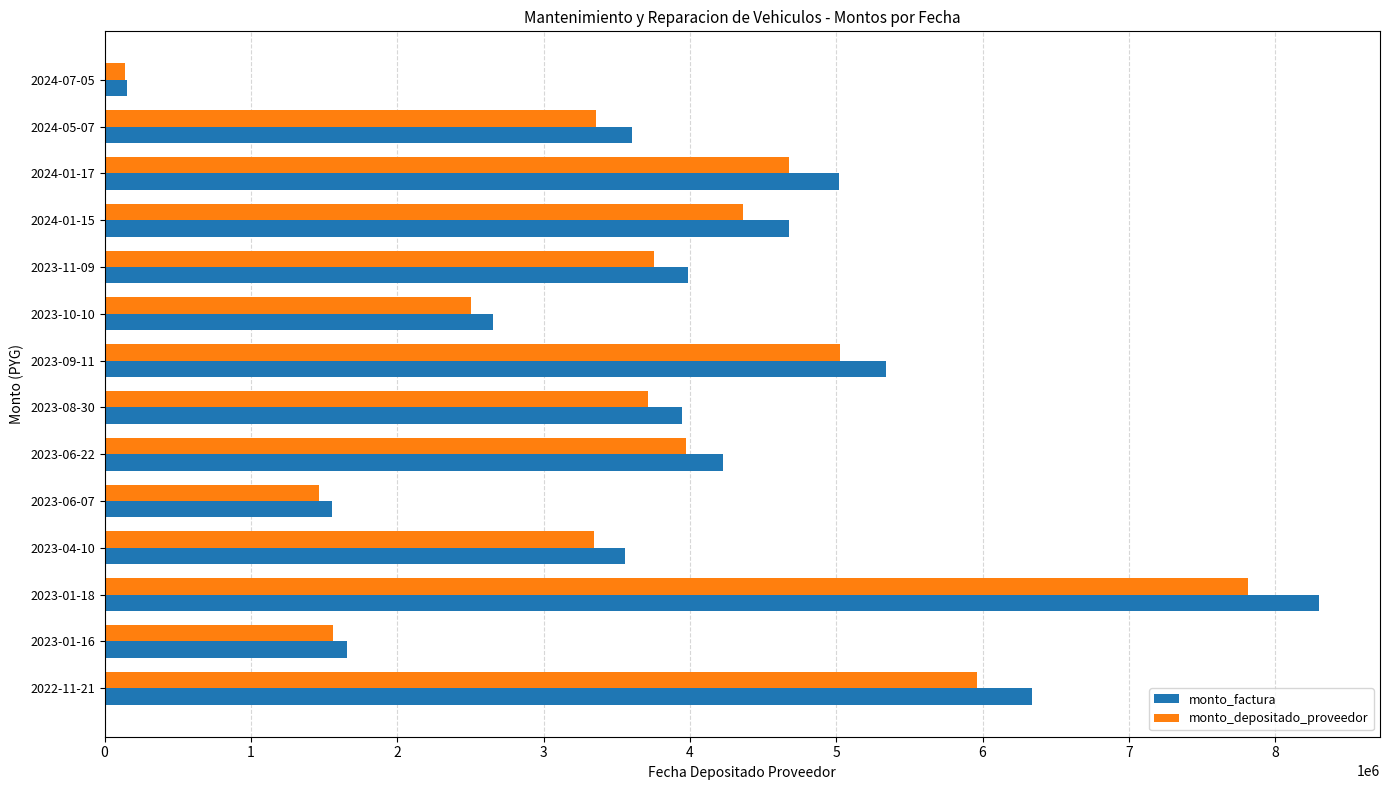

What is the spread (max minus min) of values at 2023-01-18?

489405